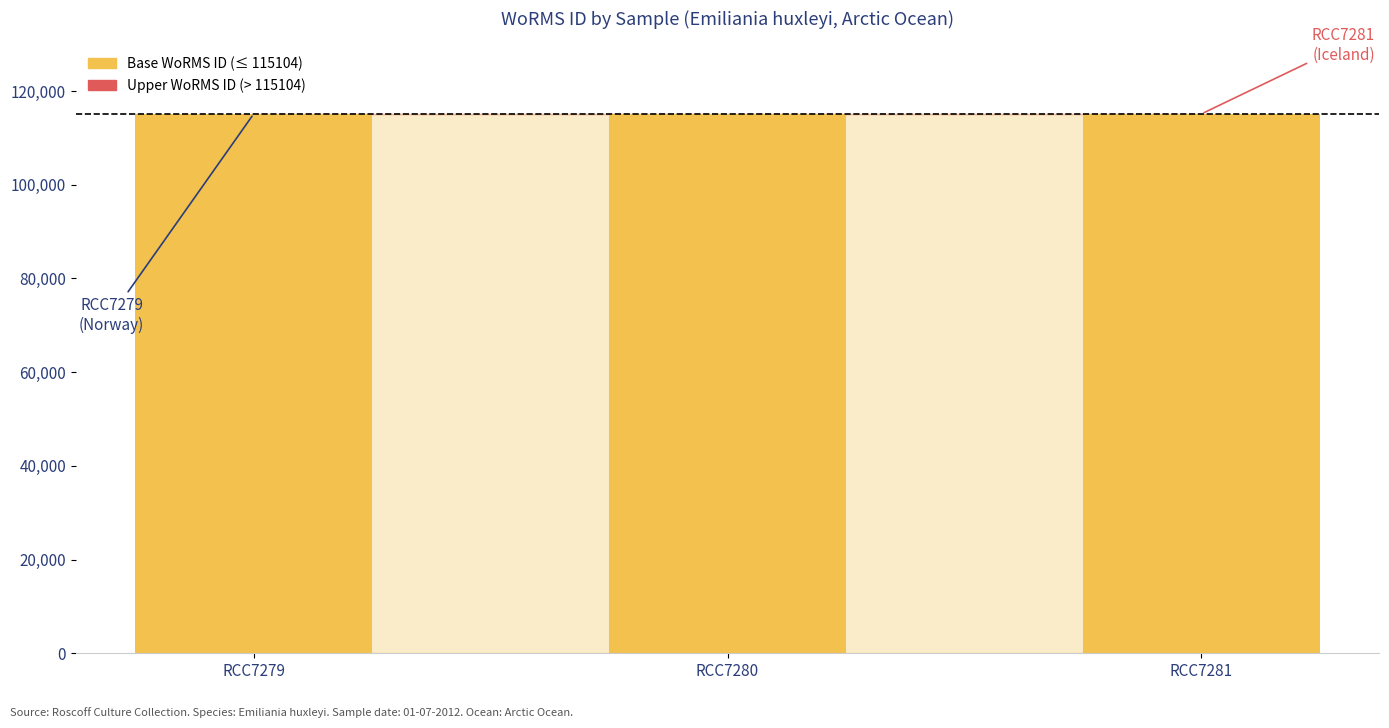

Which series has the widest spread of values?

Base WoRMS ID (≤ 115104)